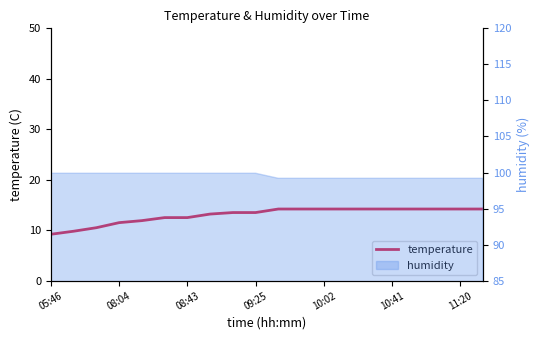

Count the number of categories in the chart.

20